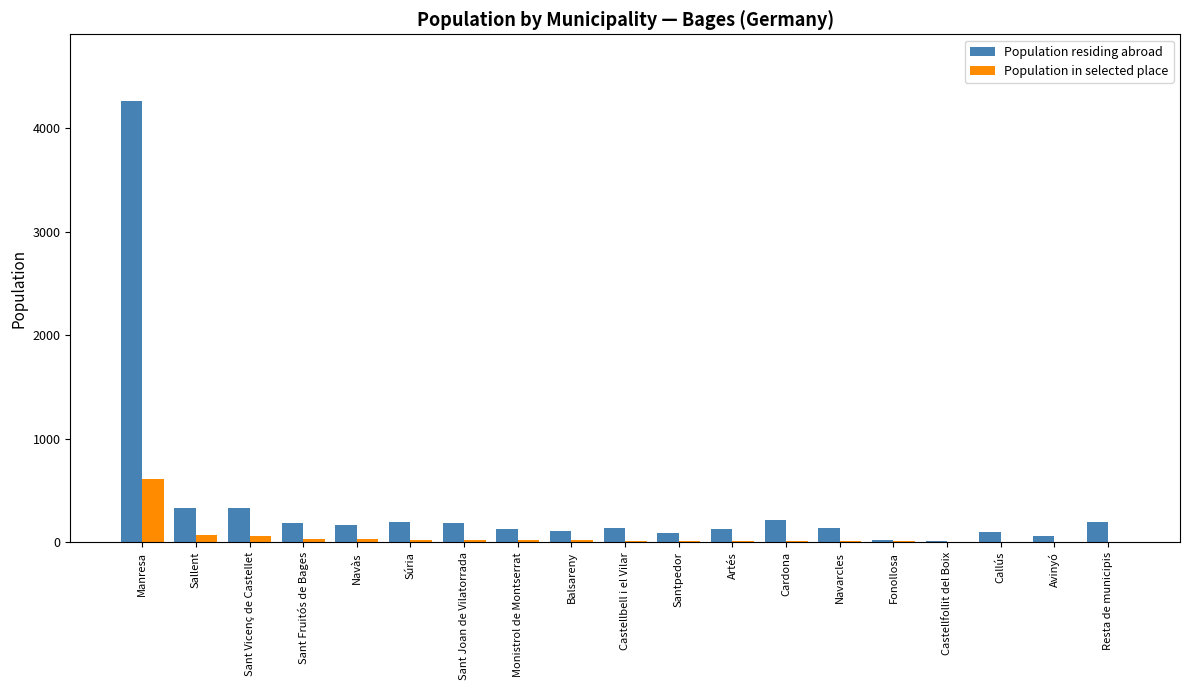

Does the chart contain stacked bars?

No